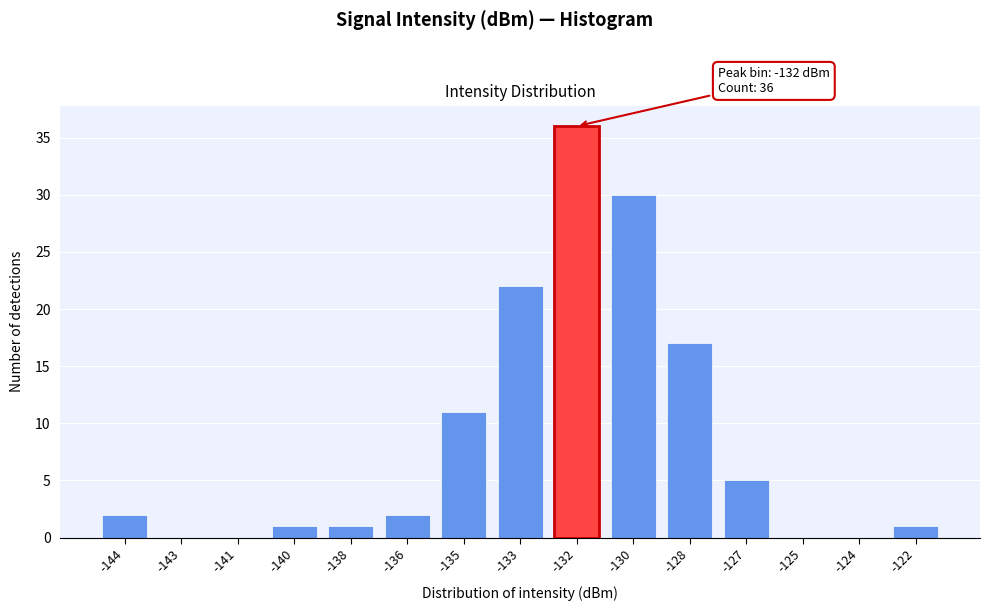

Reading left to right, list all the values displayed in this chart.

-144=2	-143=0	-141=0	-140=1	-138=1	-136=2	-135=11	-133=22	-132=36	-130=30	-128=17	-127=5	-125=0	-124=0	-122=1